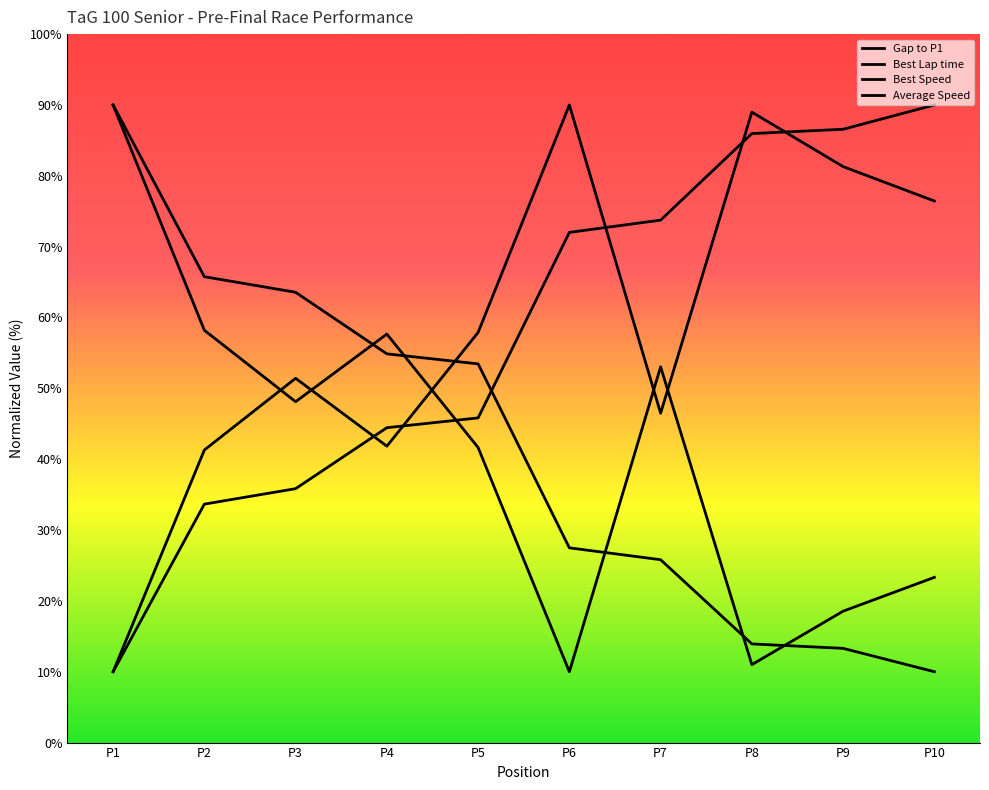

How many data points in Best Lap time are less than 57?

5